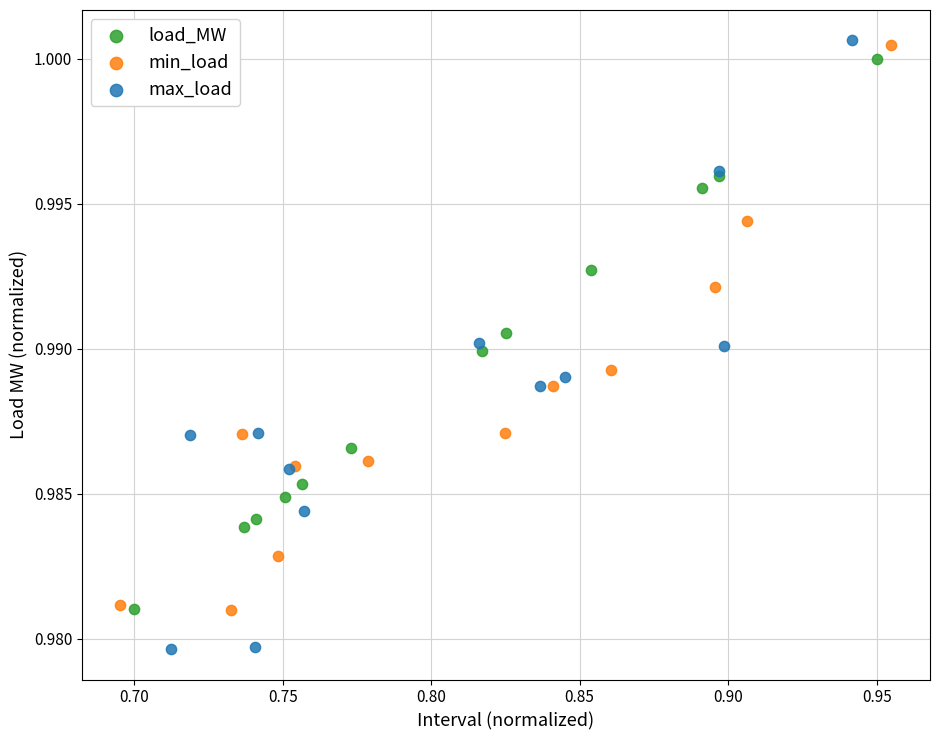

Which series contains the lowest Y value?

max_load